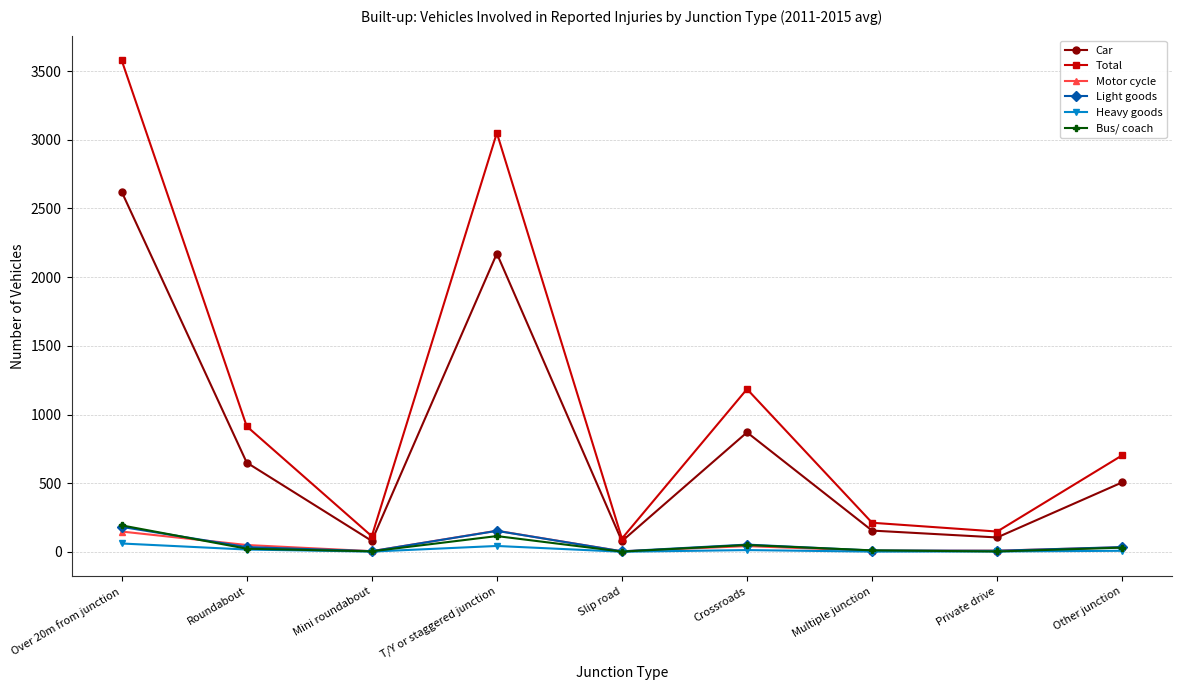

What value does the Total series have at Mini roundabout, to the nearest 100?

100